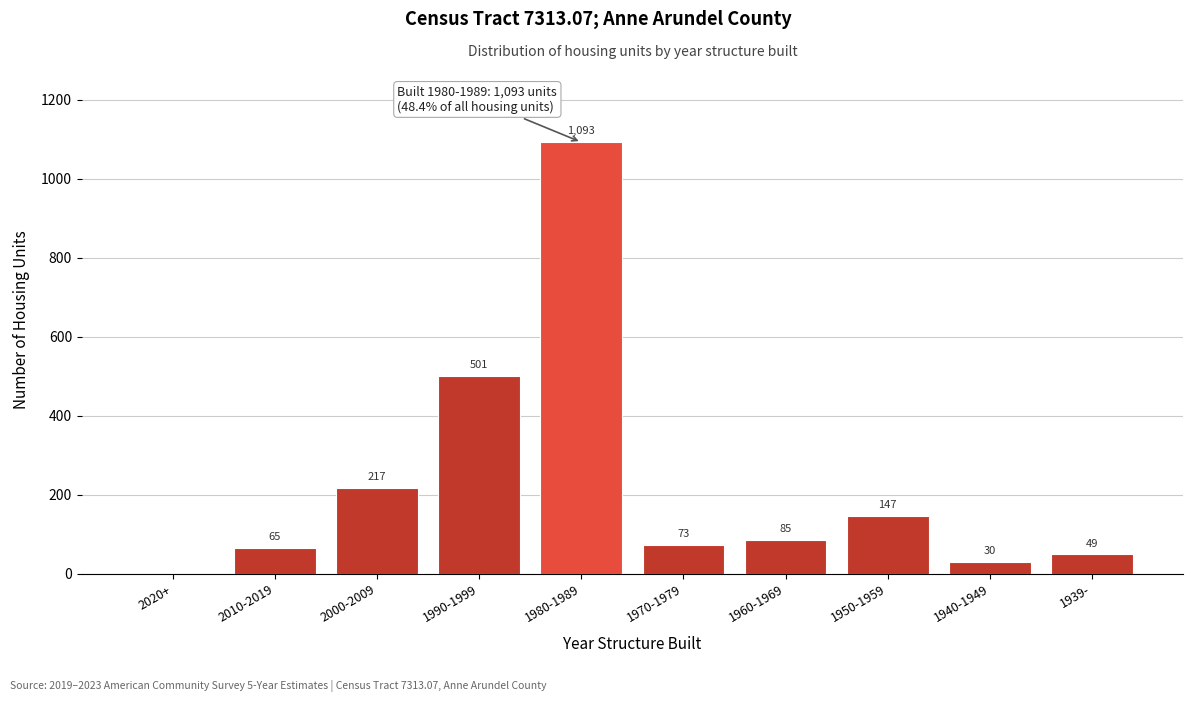

Reading right to left, transcribe all the data shown in this chart.

1939-=49	1940-1949=30	1950-1959=147	1960-1969=85	1970-1979=73	1980-1989=1093	1990-1999=501	2000-2009=217	2010-2019=65	2020+=0